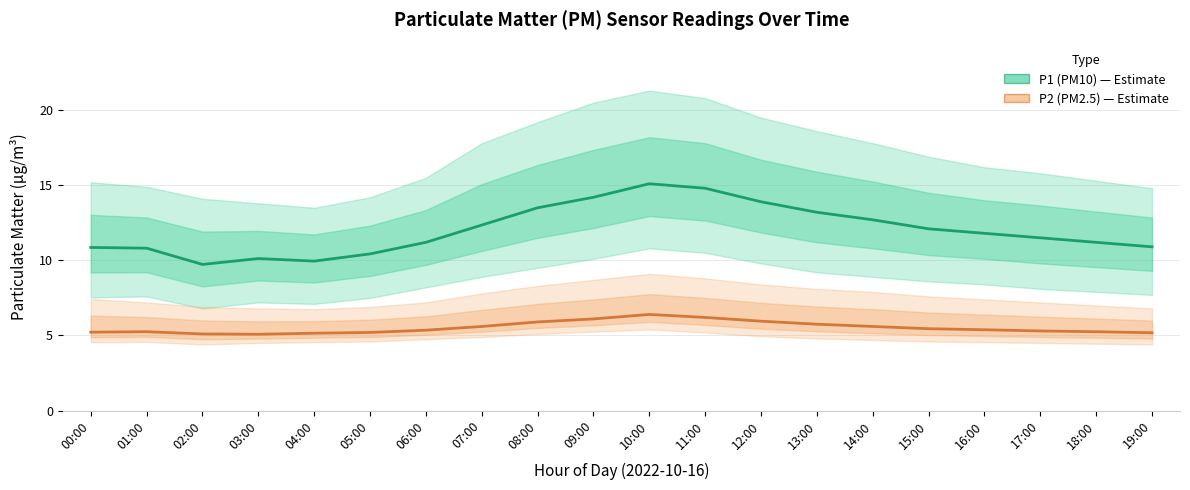

What is the average value of the P1 (PM10) series?

12.0